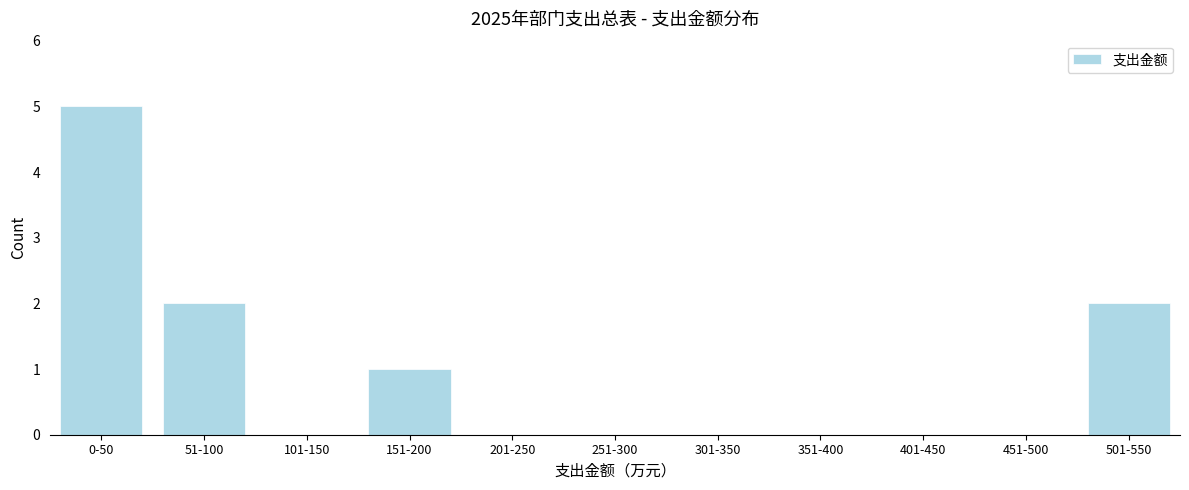

Reading right to left, extract all data points from this chart.

501-550=2	451-500=0	401-450=0	351-400=0	301-350=0	251-300=0	201-250=0	151-200=1	101-150=0	51-100=2	0-50=5